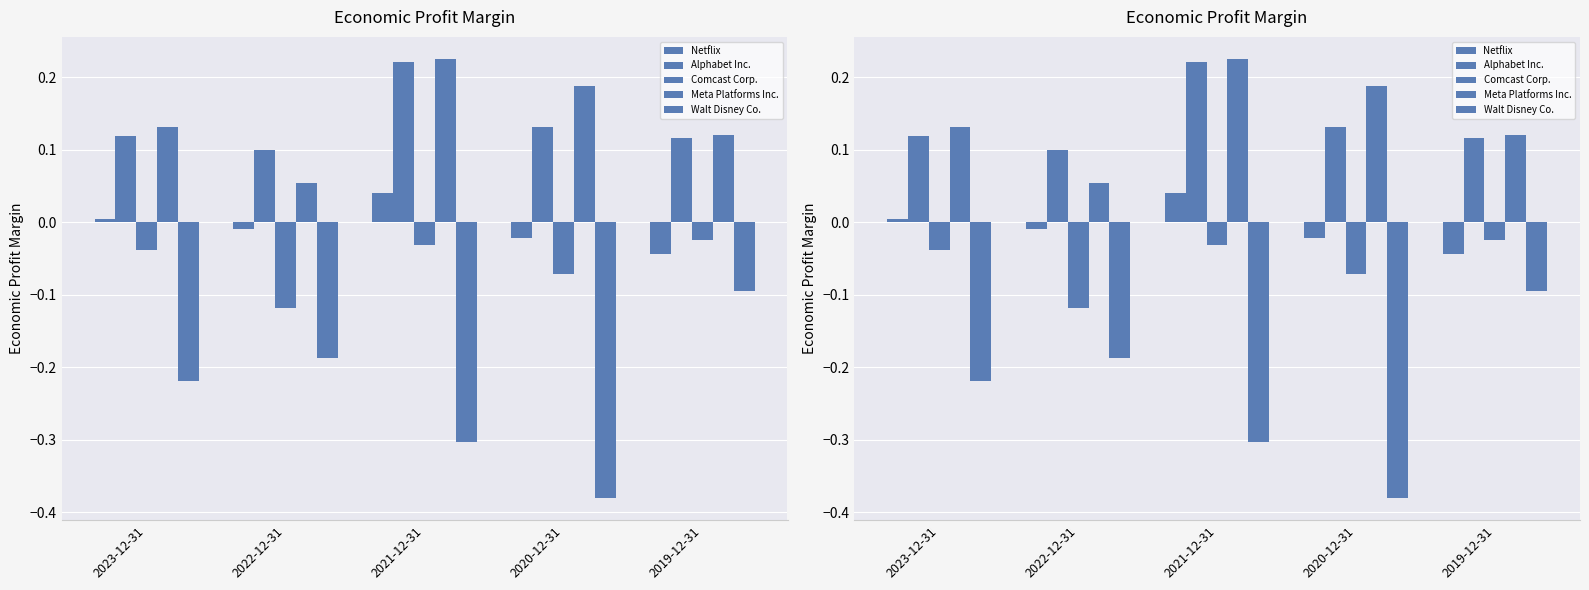

Reading left to right, what are all the values shown in this chart?

Netflix: 2023-12-31=0.0	2022-12-31=-0.0	2021-12-31=0.0	2020-12-31=-0.0	2019-12-31=-0.0
Alphabet Inc.: 2023-12-31=0.1	2022-12-31=0.1	2021-12-31=0.2	2020-12-31=0.1	2019-12-31=0.1
Comcast Corp.: 2023-12-31=-0.0	2022-12-31=-0.1	2021-12-31=-0.0	2020-12-31=-0.1	2019-12-31=-0.0
Meta Platforms Inc.: 2023-12-31=0.1	2022-12-31=0.1	2021-12-31=0.2	2020-12-31=0.2	2019-12-31=0.1
Walt Disney Co.: 2023-12-31=-0.2	2022-12-31=-0.2	2021-12-31=-0.3	2020-12-31=-0.4	2019-12-31=-0.1